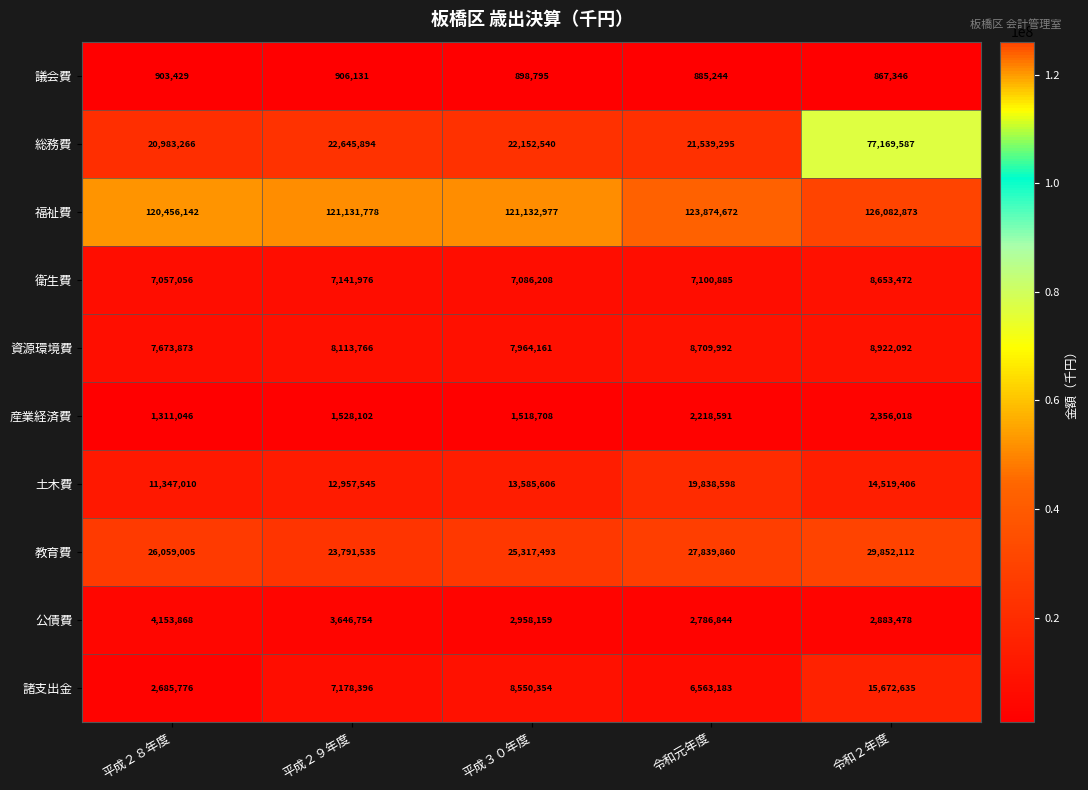

Which category has the highest value in the 資源環境費 series?

令和２年度